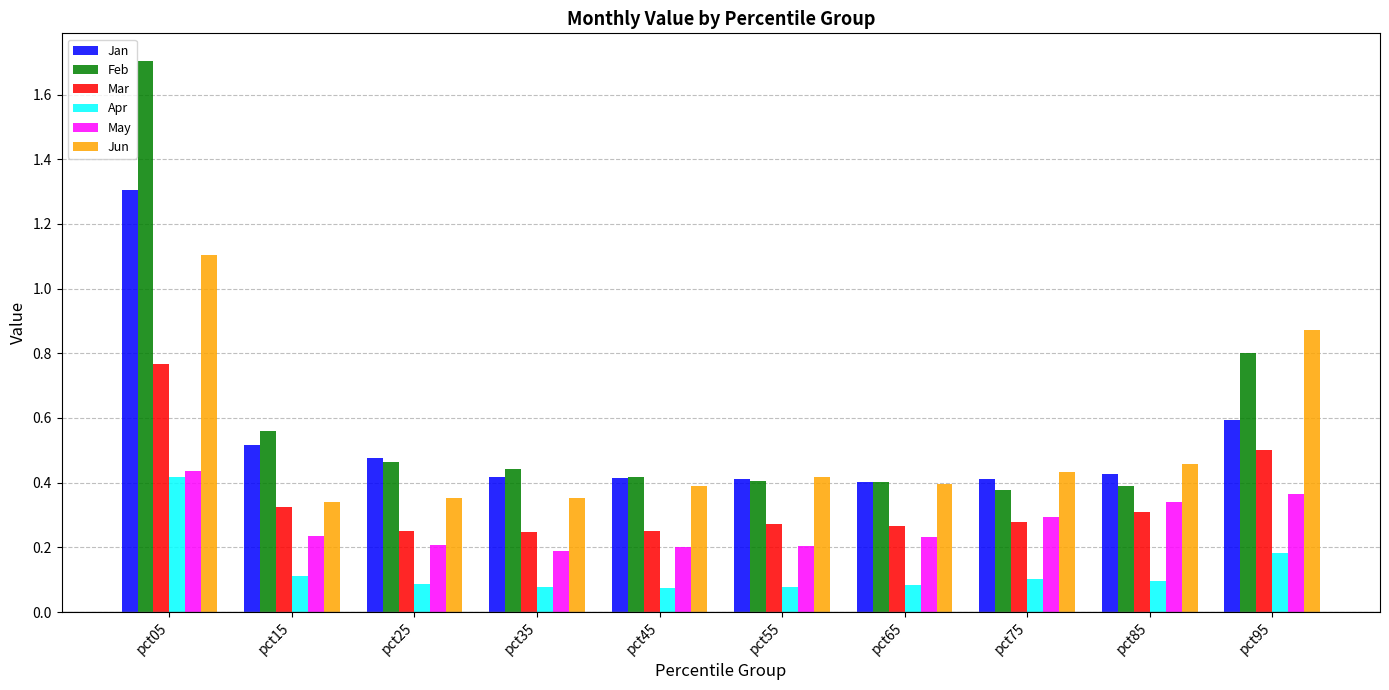

Which series has the widest spread of values?

Feb